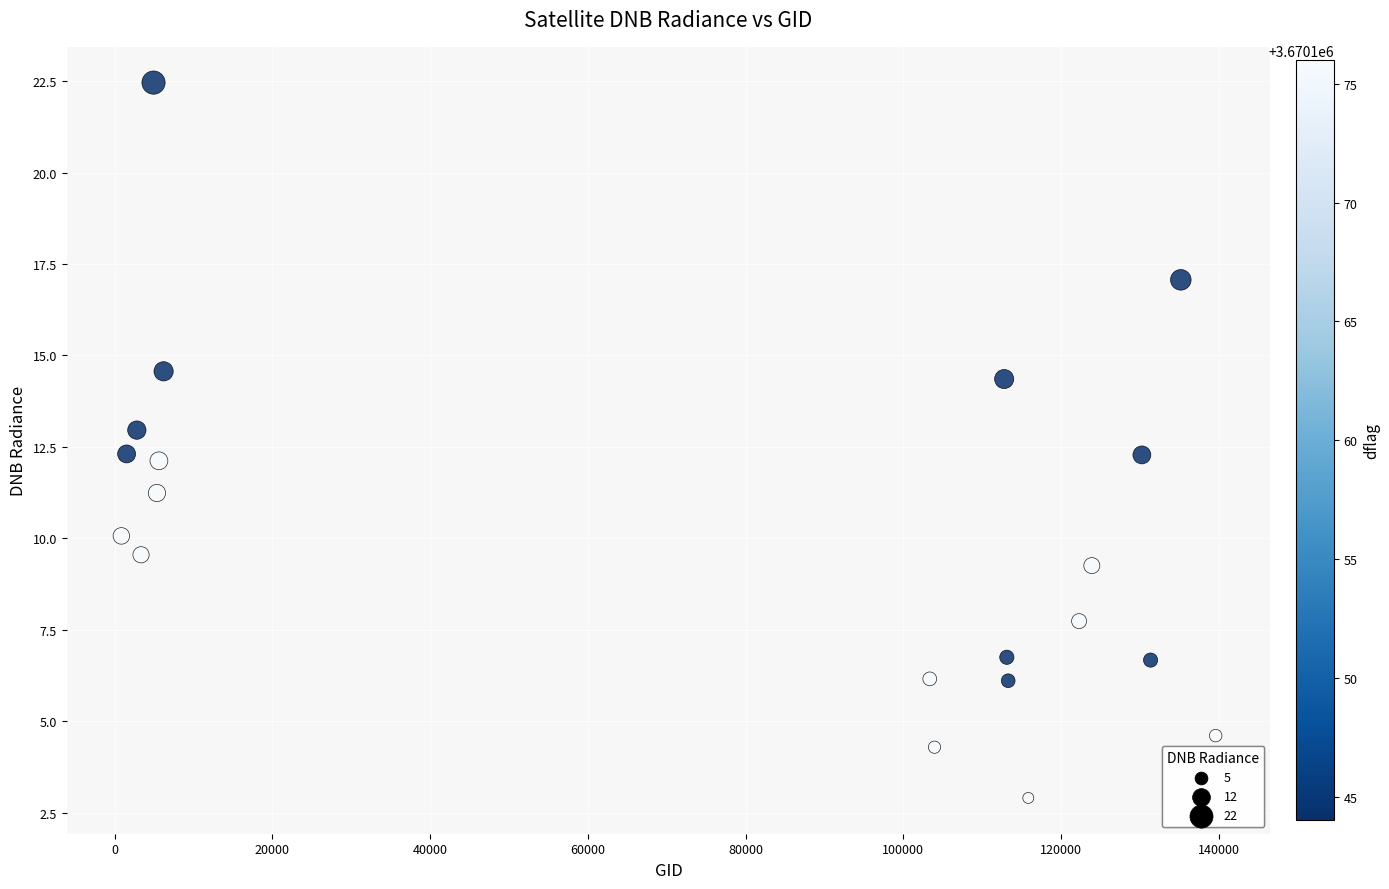

What is the range of X values (max minus min)?

138751.0